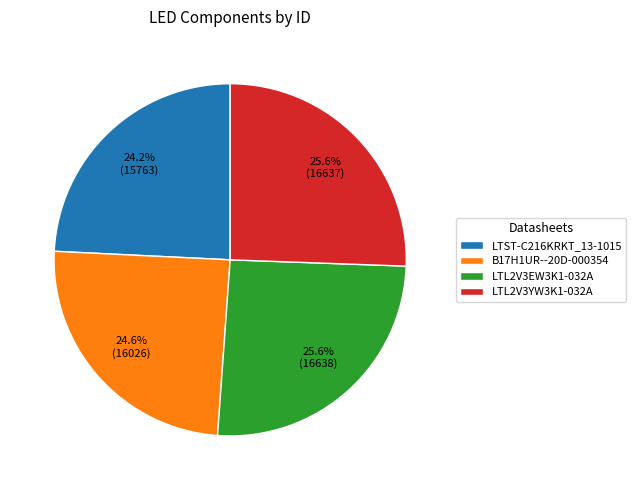

The LTL2V3EW3K1-032A slice represents 36% of the pie. True or false?

False